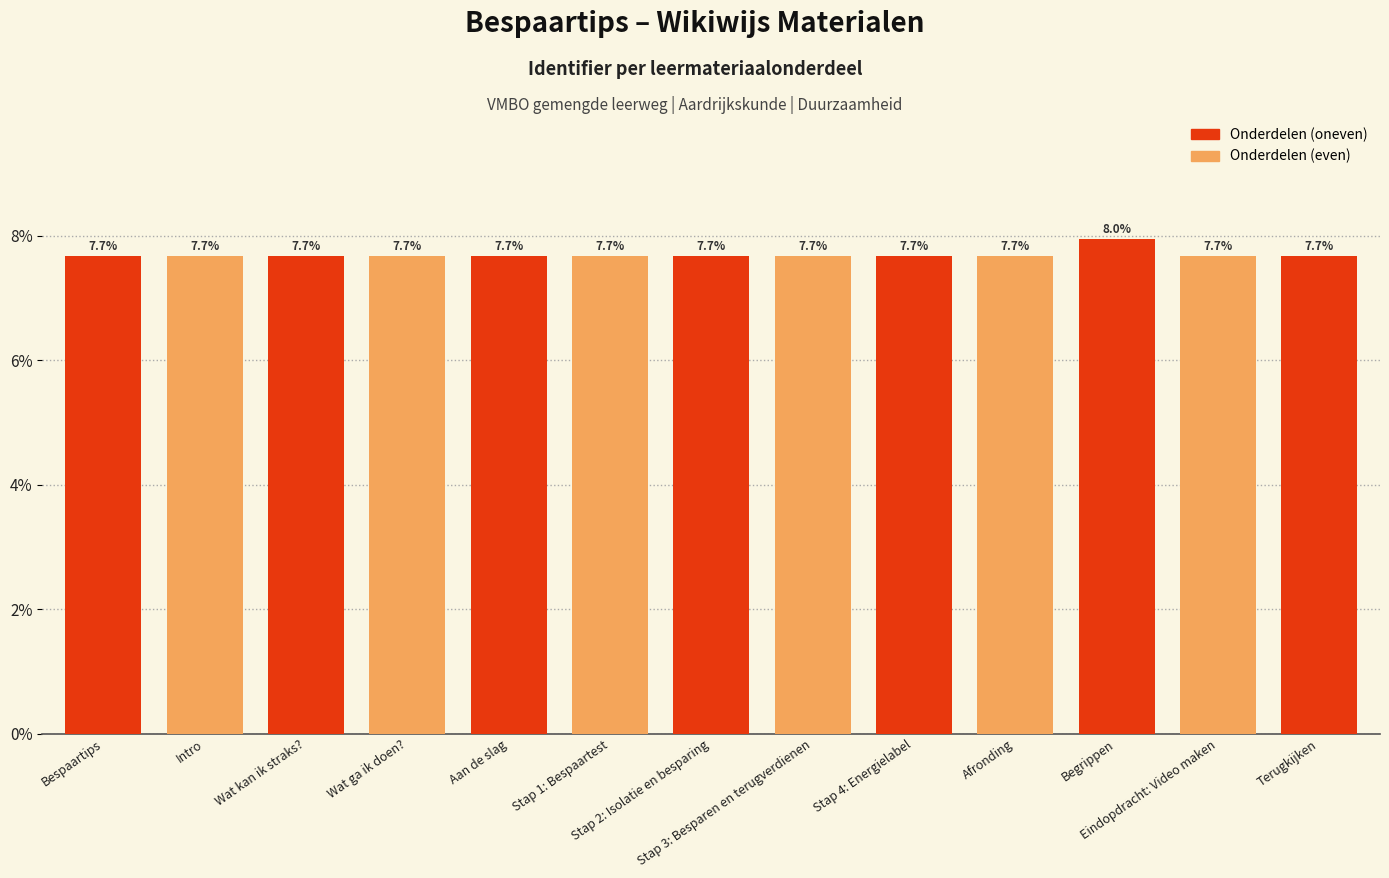

What is the approximate value at Terugkijken?

7.7